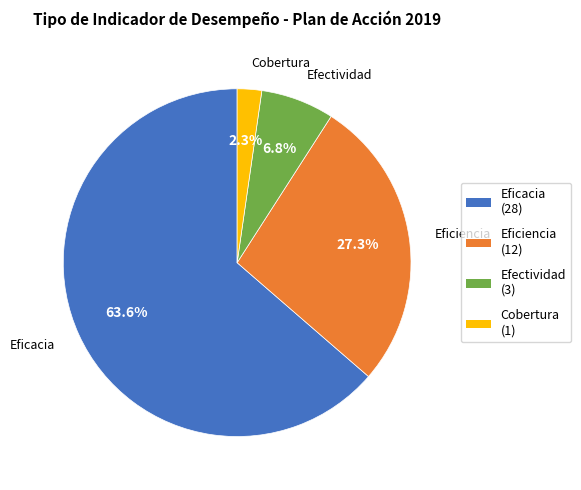

Between Cobertura and Eficacia, which is larger?

Eficacia